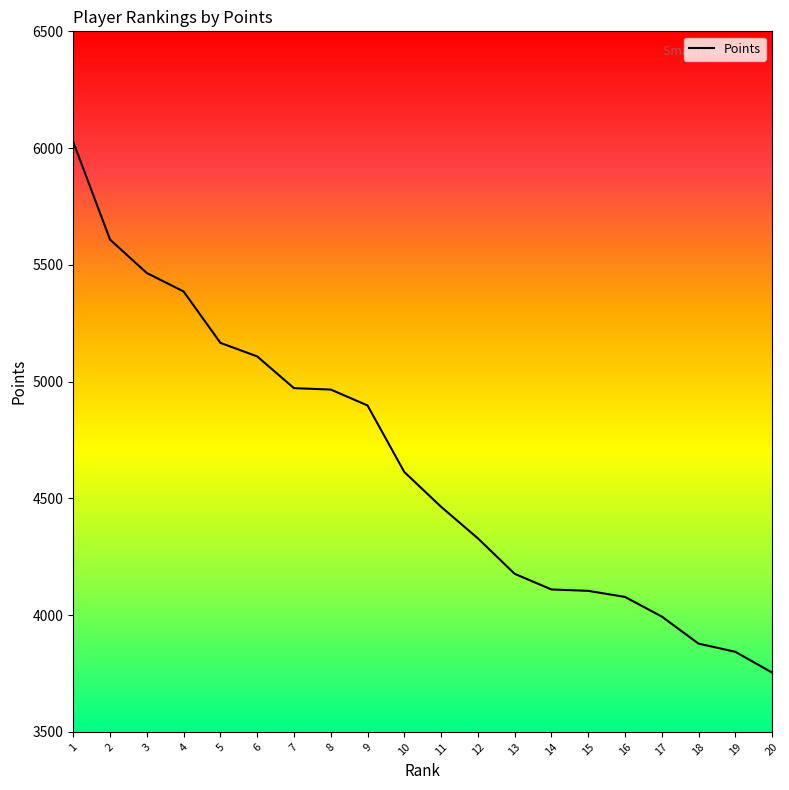

True or false: the data has more than 1 interior local peaks.

False